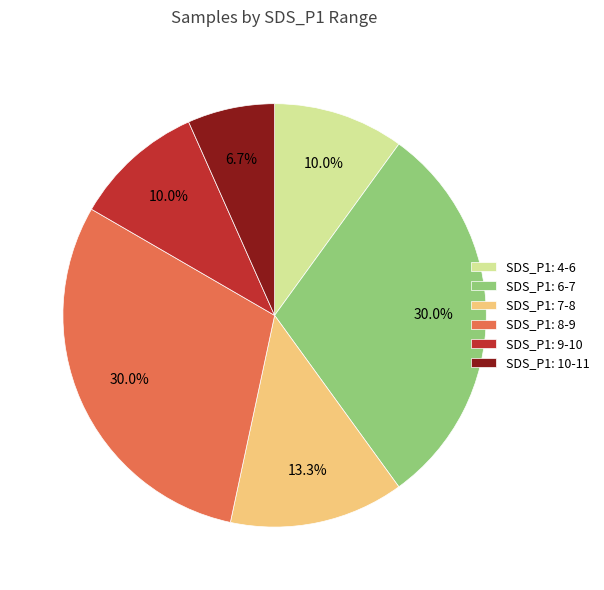

Is there any slice that represents more than half of the pie?

No